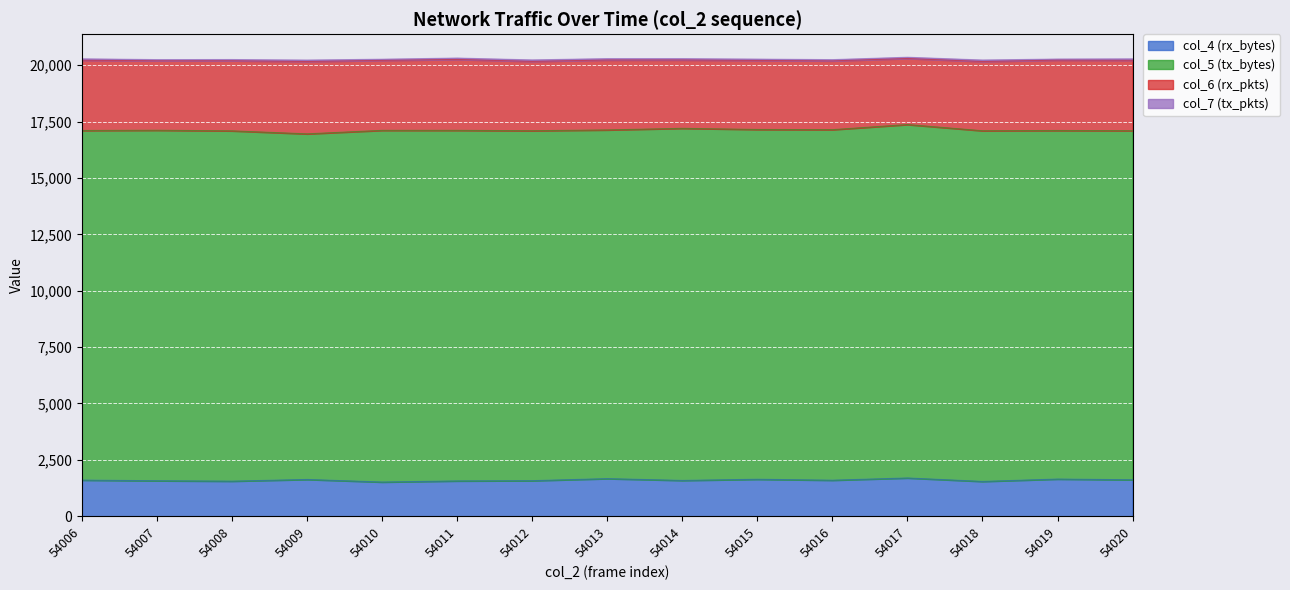

True or false: col_5 (tx_bytes) has a value of 22460 at 54018.

False